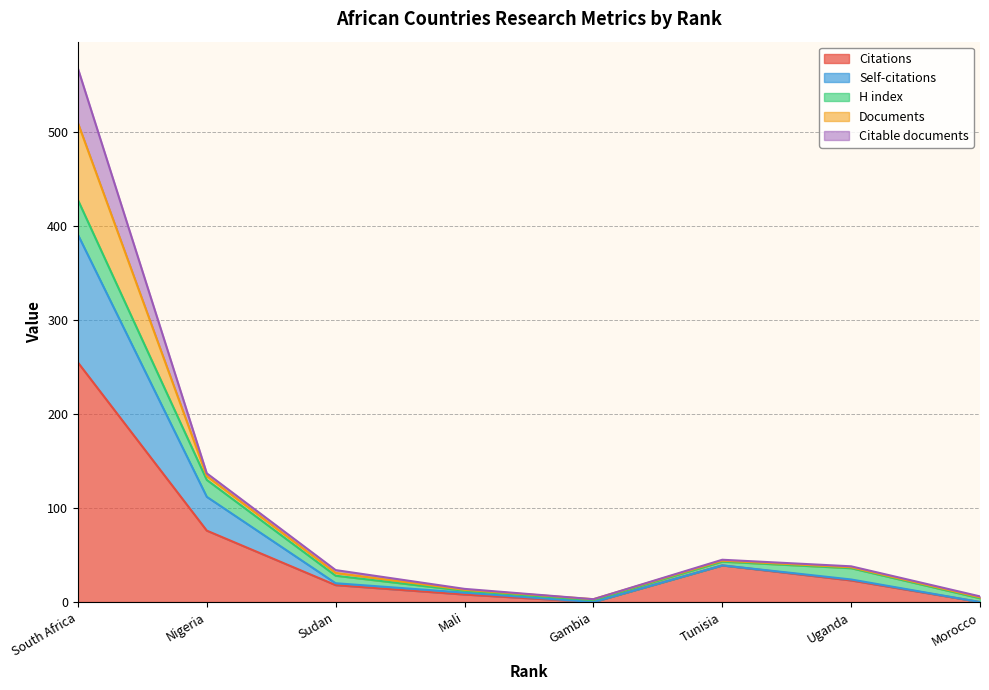

What are all the series names shown in the legend?

Citations, Self-citations, H index, Documents, Citable documents